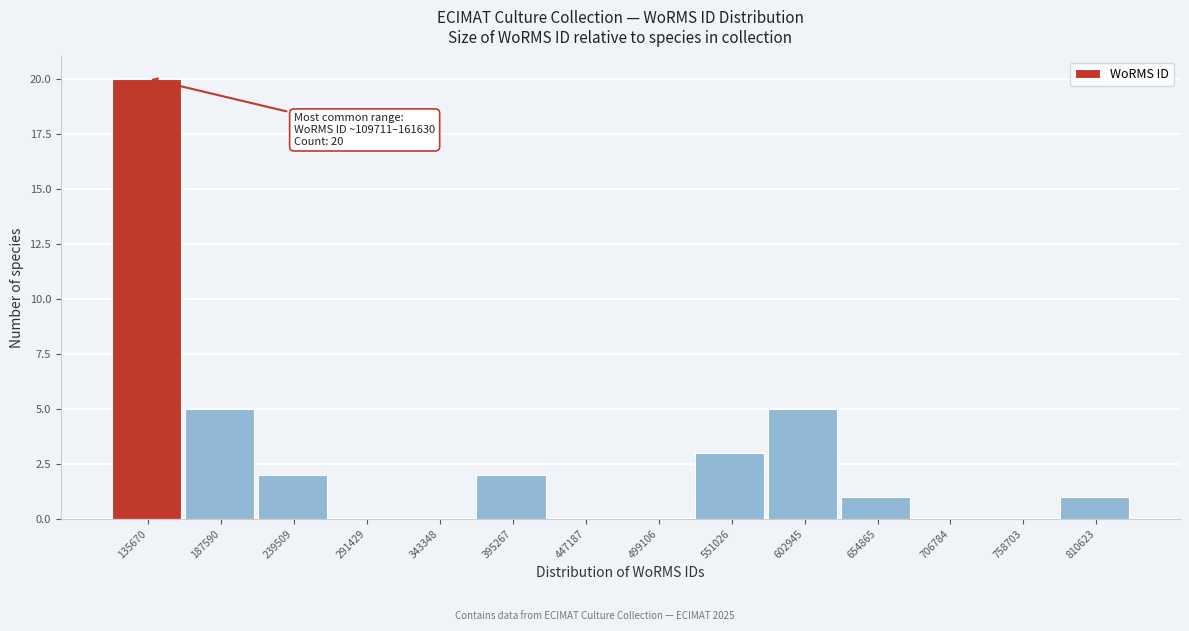

Over which range of the x-axis is the bar tallest?

110000 to 160000